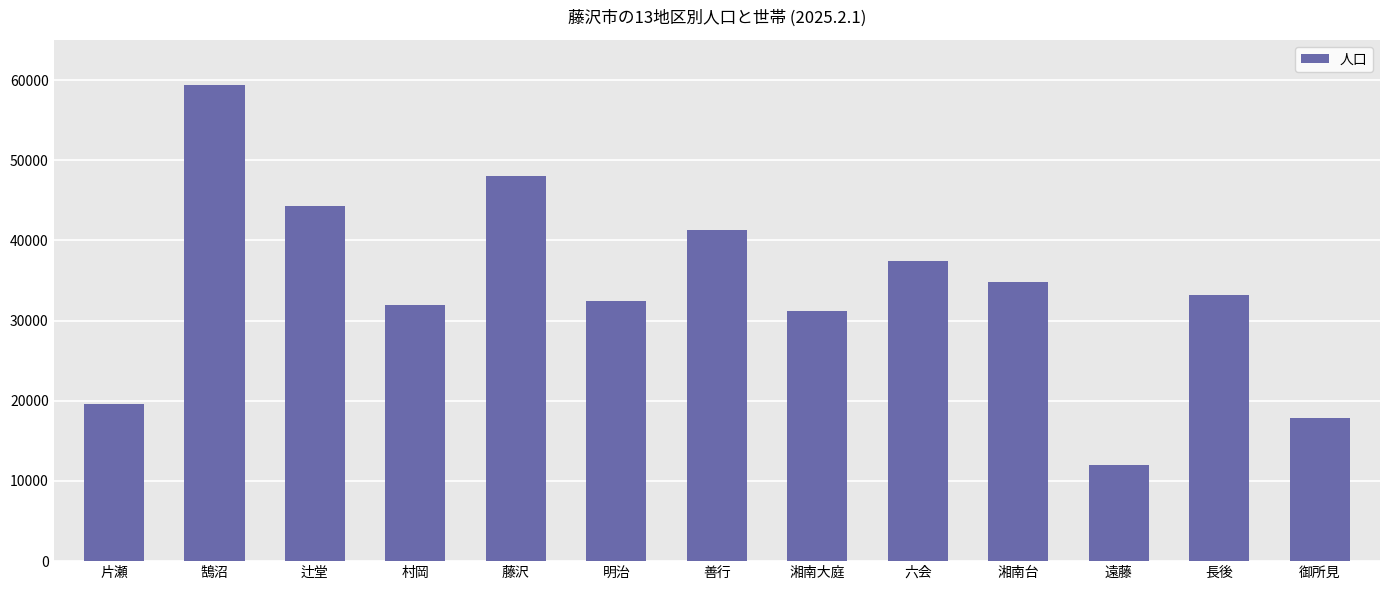

Reading left to right, what are all the values shown in this chart?

19596	59377	44264	31959	48033	32454	41310	31159	37481	34872	11986	33157	17885